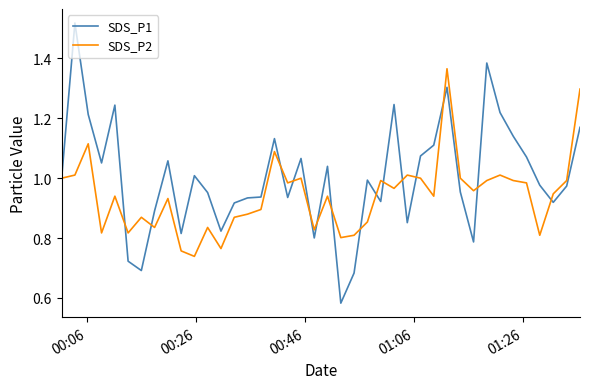

How many lines are shown in the chart?

2